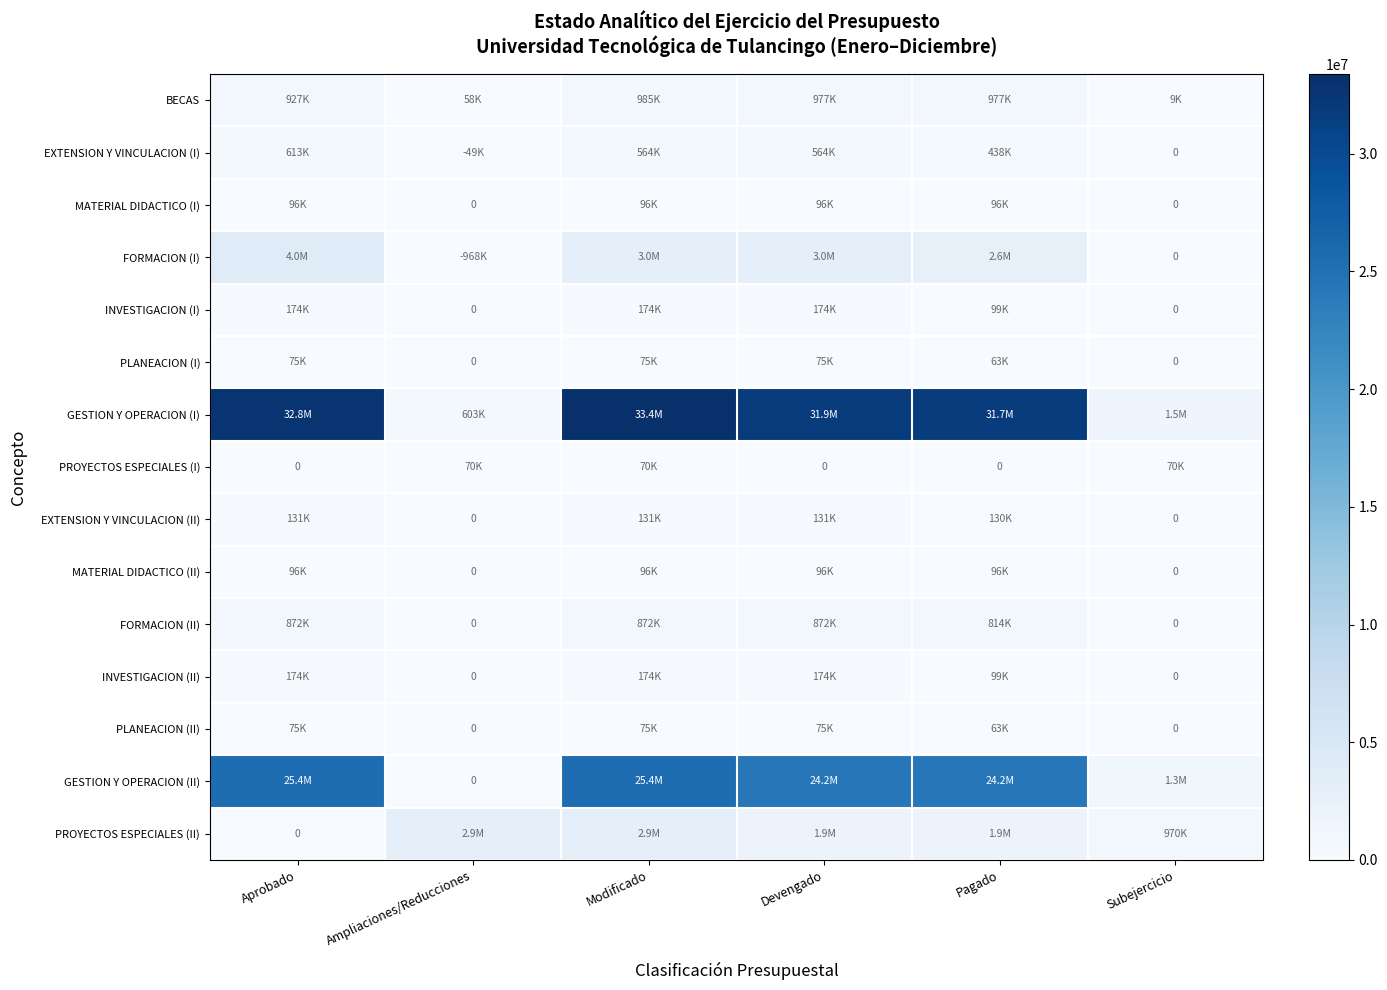

Which category has the lowest value in the PLANEACION (I) series?

Ampliaciones/Reducciones